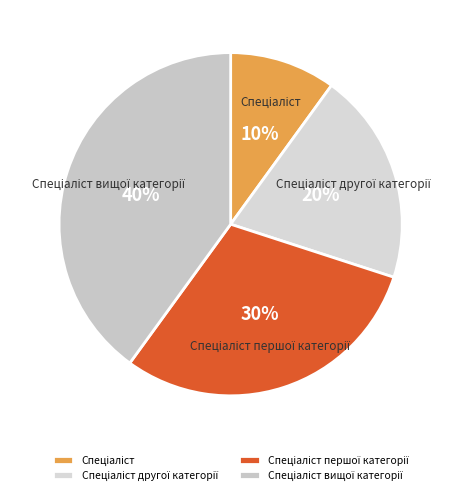

How many slices are in this pie chart?

4